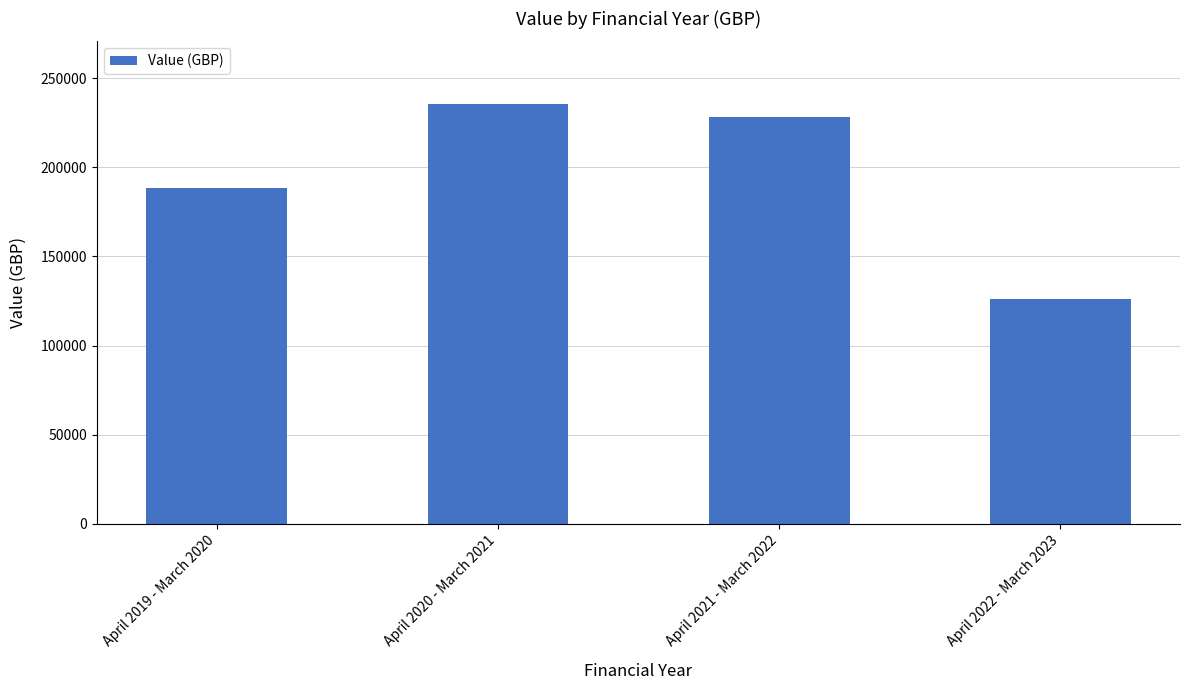

Which category has the highest value across all series?

April 2020 - March 2021